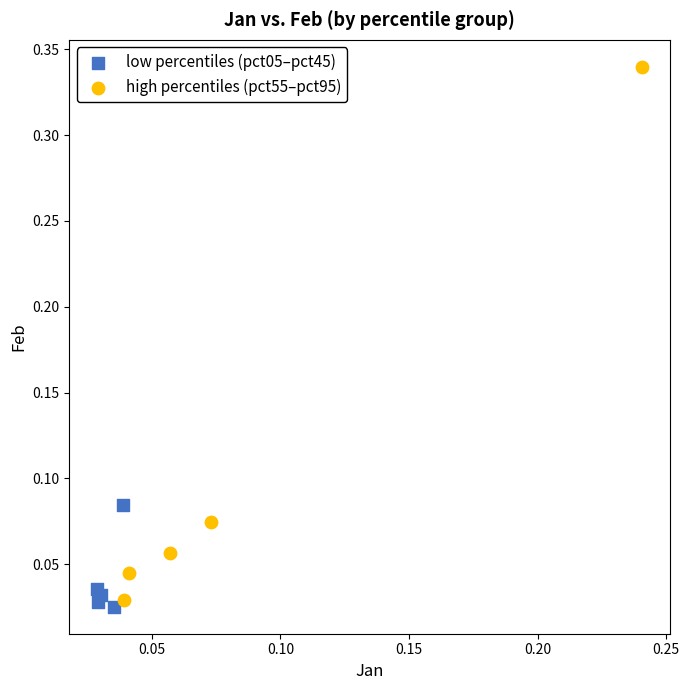

Which series reaches the maximum Y coordinate?

high percentiles (pct55–pct95)